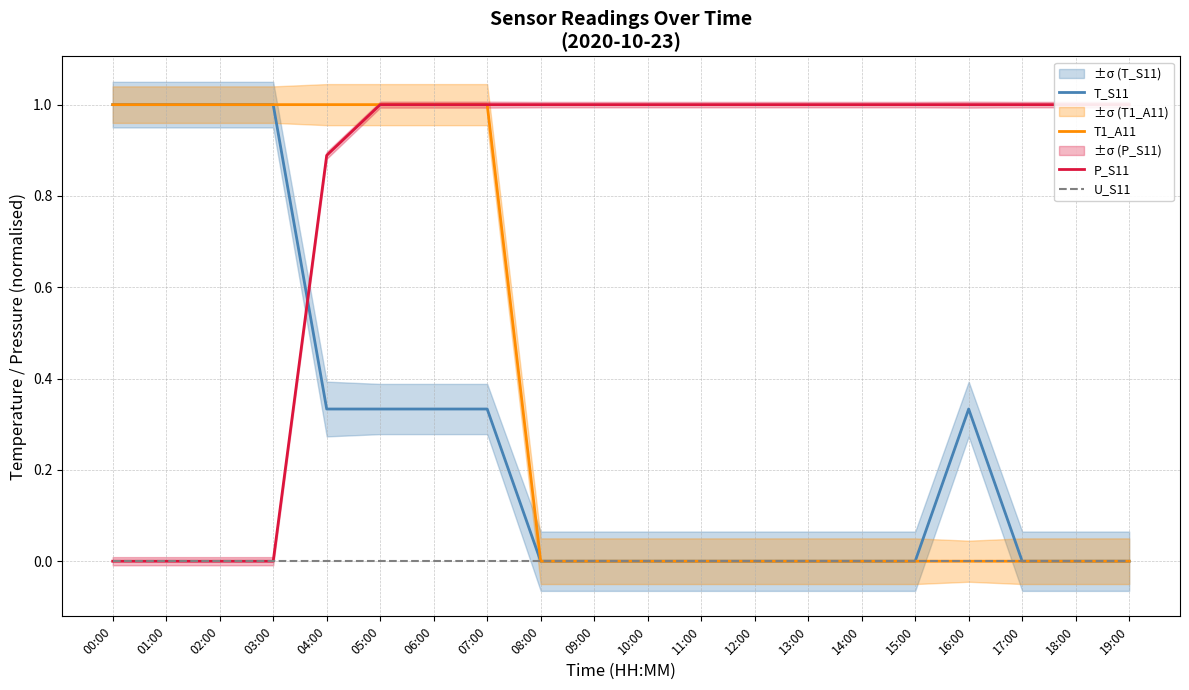

Is this an area chart (filled region under the line)?

No